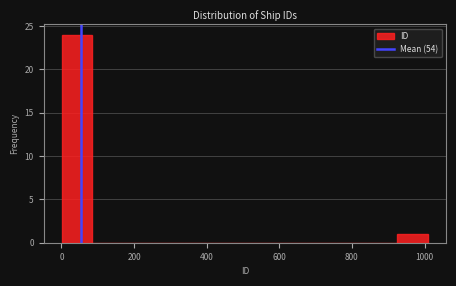

Reading left to right, transcribe this chart: for each bar, give the range it covers on the x-axis and its height. Neither the bar edges nor the heights are printed on the chart, so give them approximately, as read against the axes.

0 to 80: 24
80 to 160: 0
160 to 260: 0
260 to 340: 0
340 to 420: 0
420 to 500: 0
500 to 580: 0
580 to 680: 0
680 to 760: 0
760 to 840: 0
840 to 920: 0
920 to 1000: 1